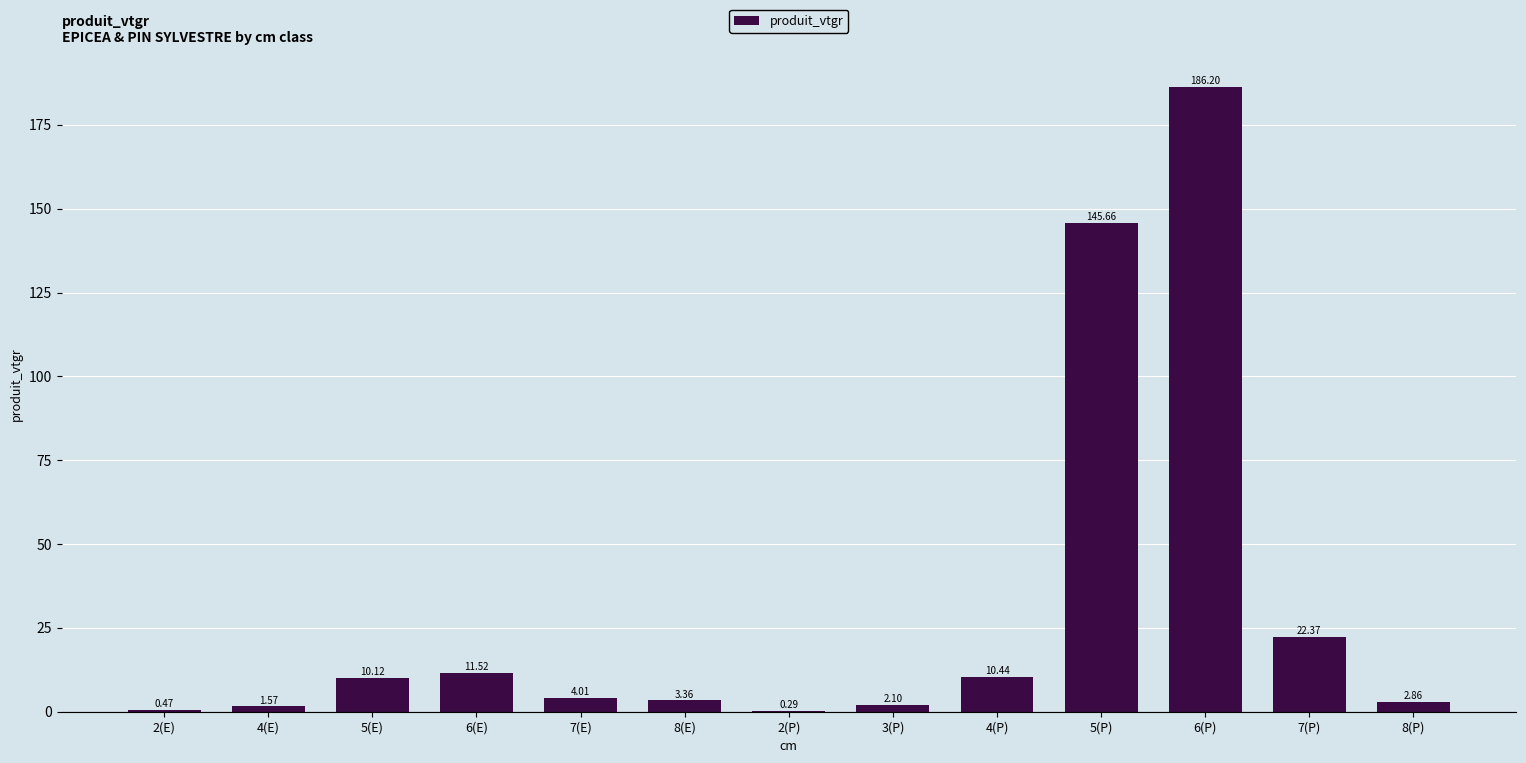

What is the sum of the values at 6(E) and 5(P)?

157.2